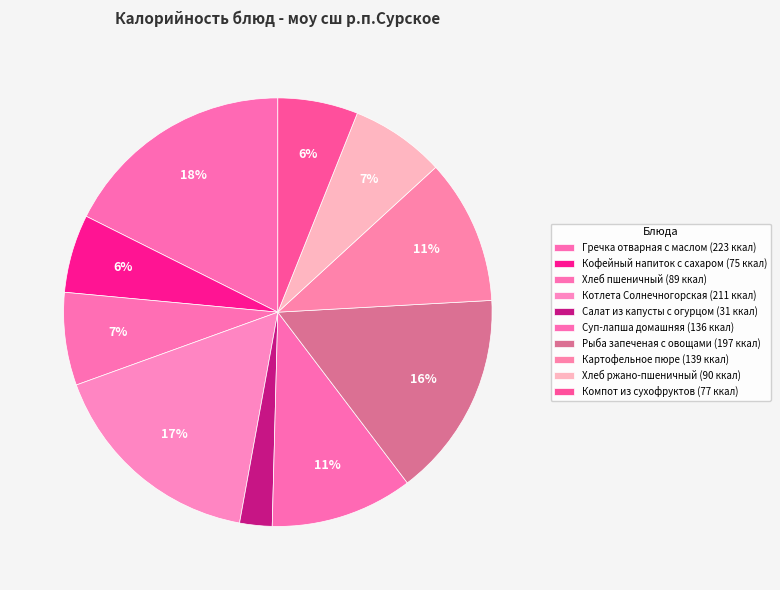

What is the ratio of the value at Кофейный напиток с сахаром to the value at Салат из капусты с огурцом?

2.4